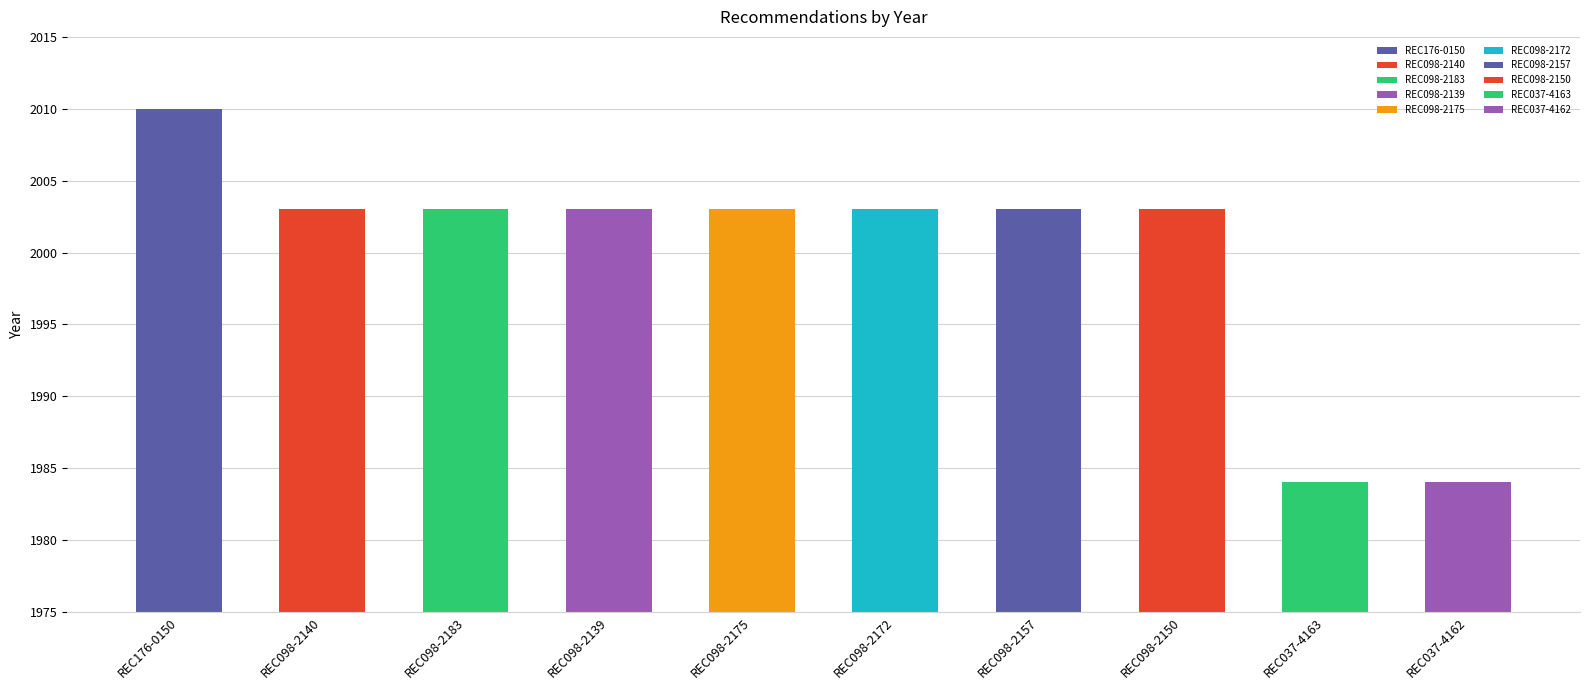

What position from the left is REC037-4163?

9